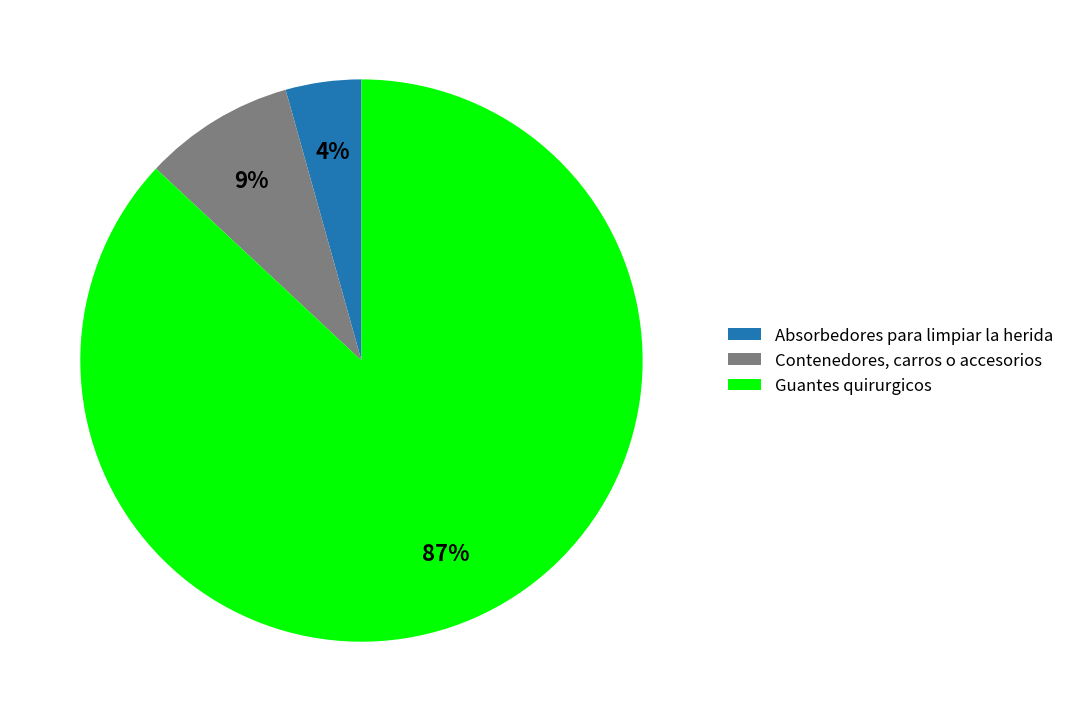

Rank the categories by value from lowest to highest.

Absorbedores para limpiar la herida, Contenedores, carros o accesorios, Guantes quirurgicos